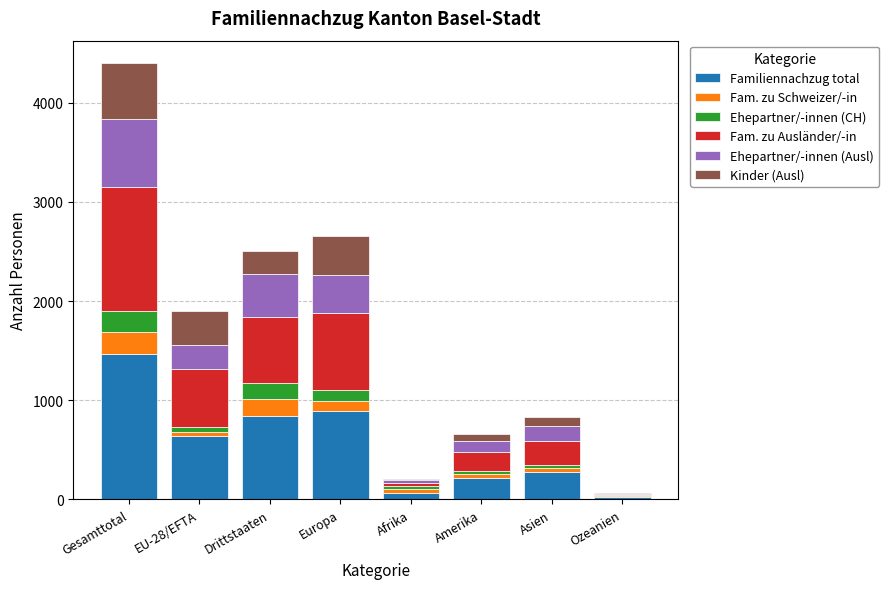

At which category is the sum across all series the highest?

Gesamttotal